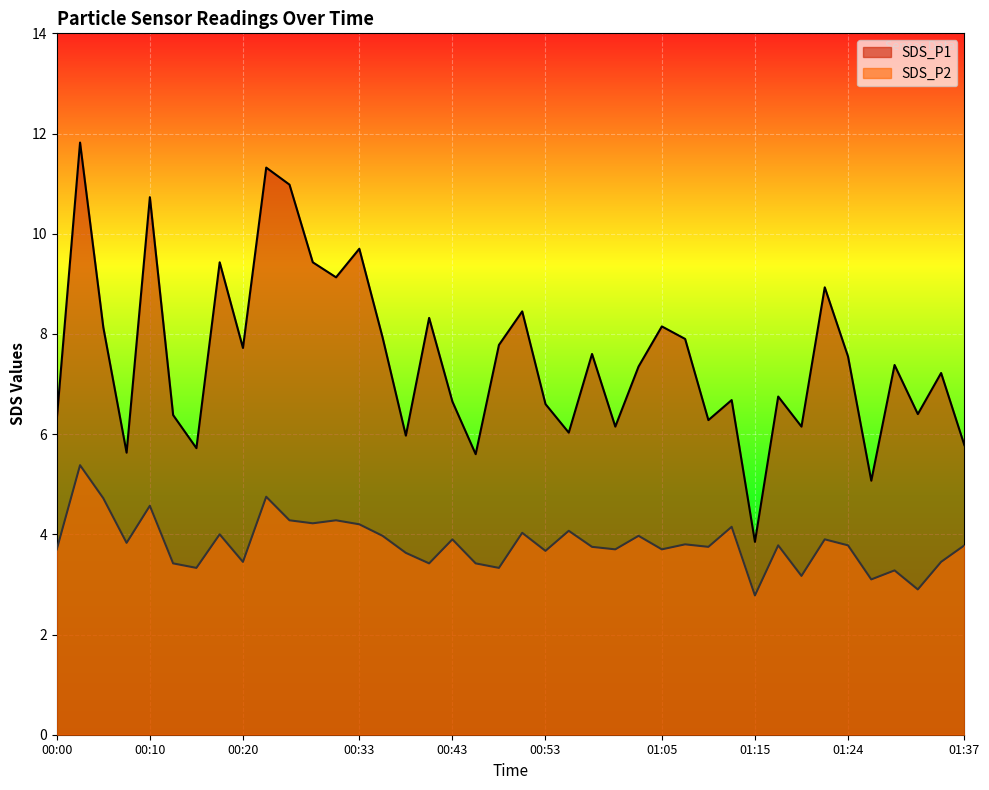

Read the SDS_P2 value at 01:07.

3.8